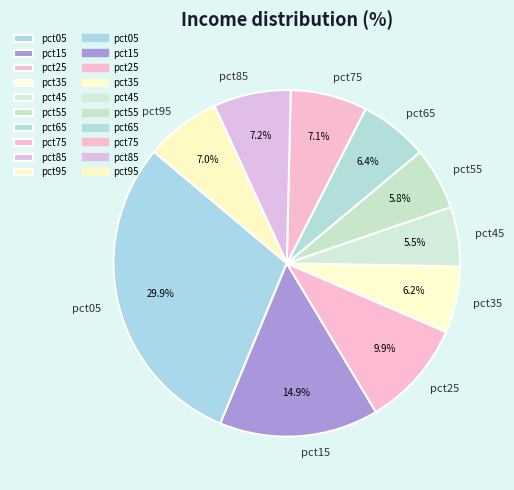

Is the sum of pct75 and pct65 greater than half?

No